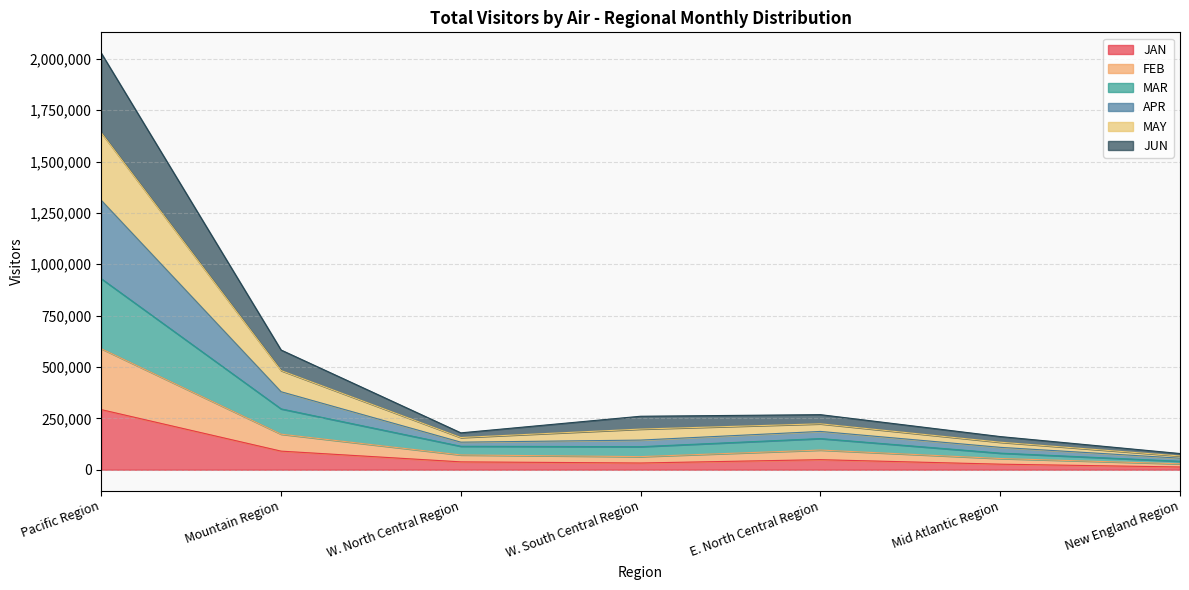

Which category has the highest value in the JAN series?

Pacific Region